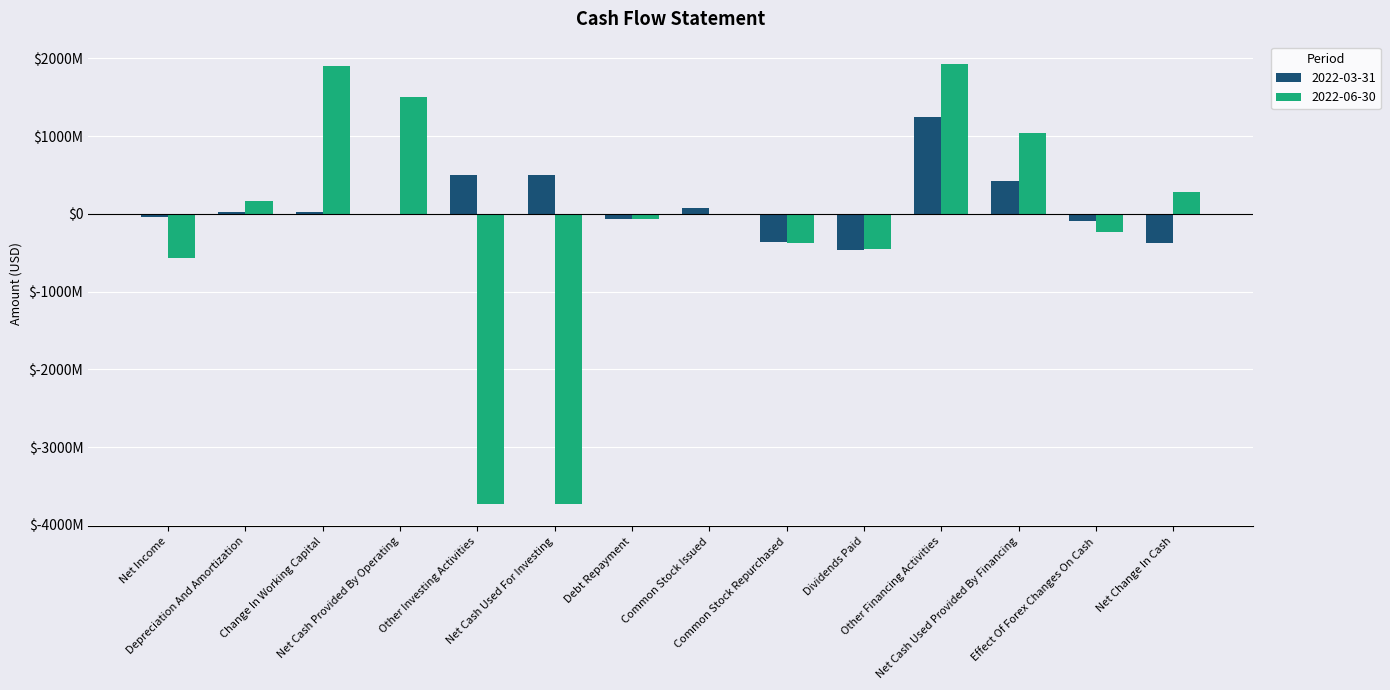

Which series has the largest total across all categories?

2022-03-31